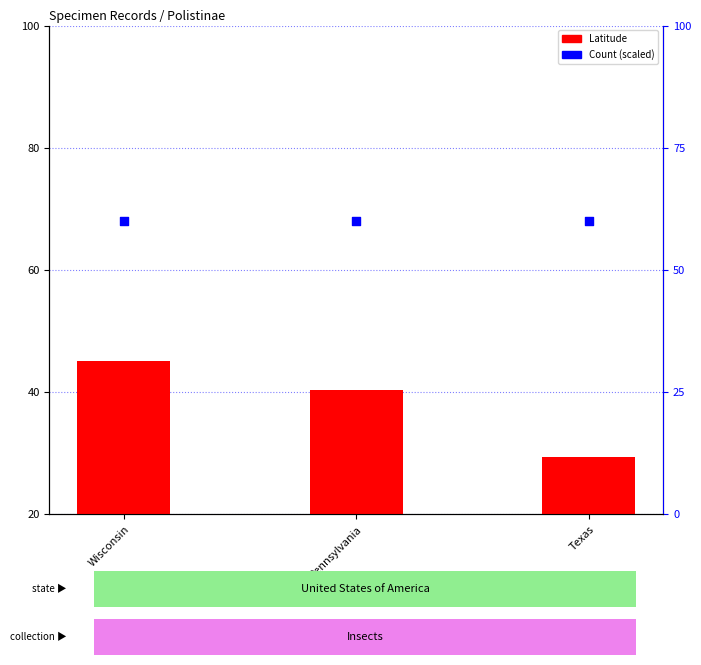

Which series has the largest total across all categories?

Count